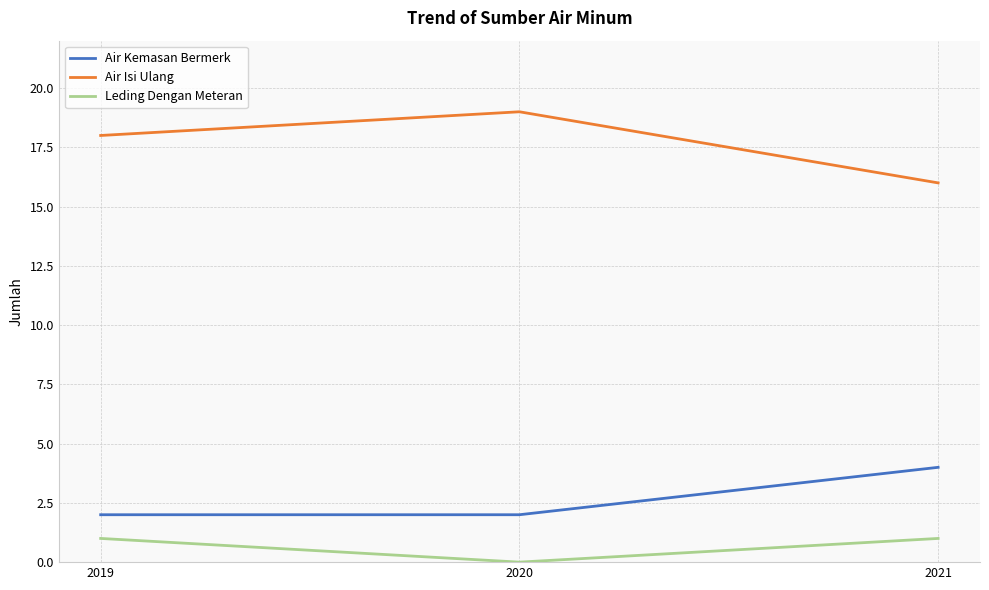

Count the number of data series in this chart.

3